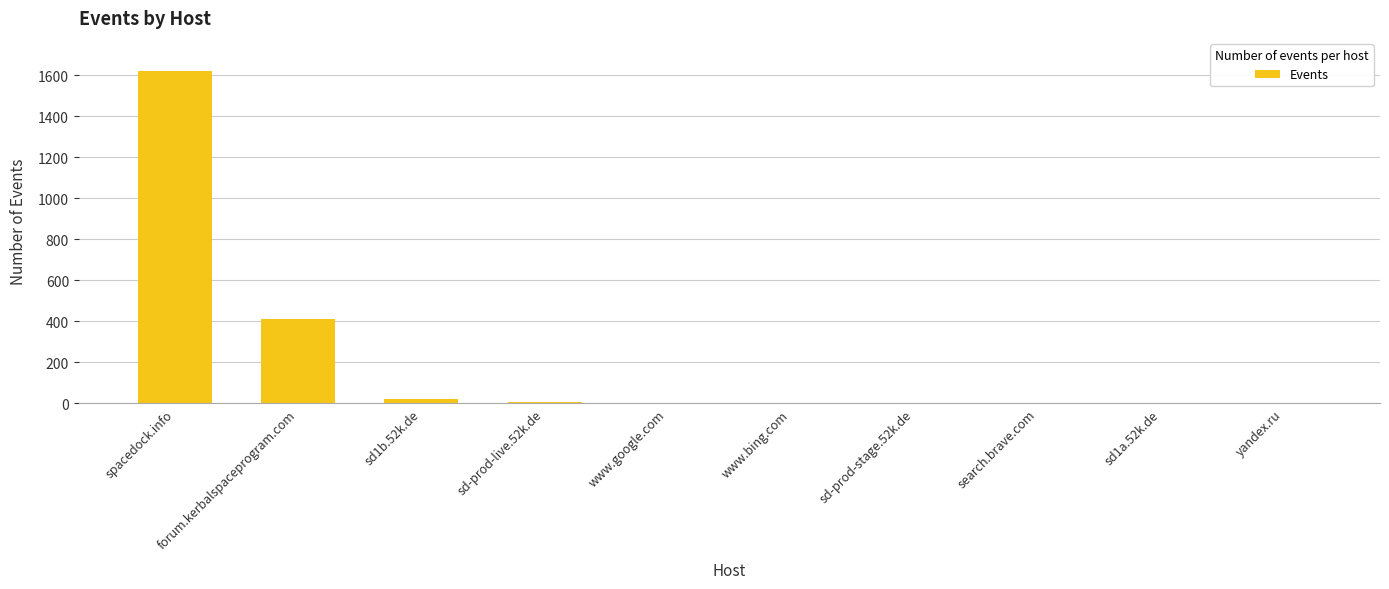

The value at yandex.ru is 1. True or false?

True